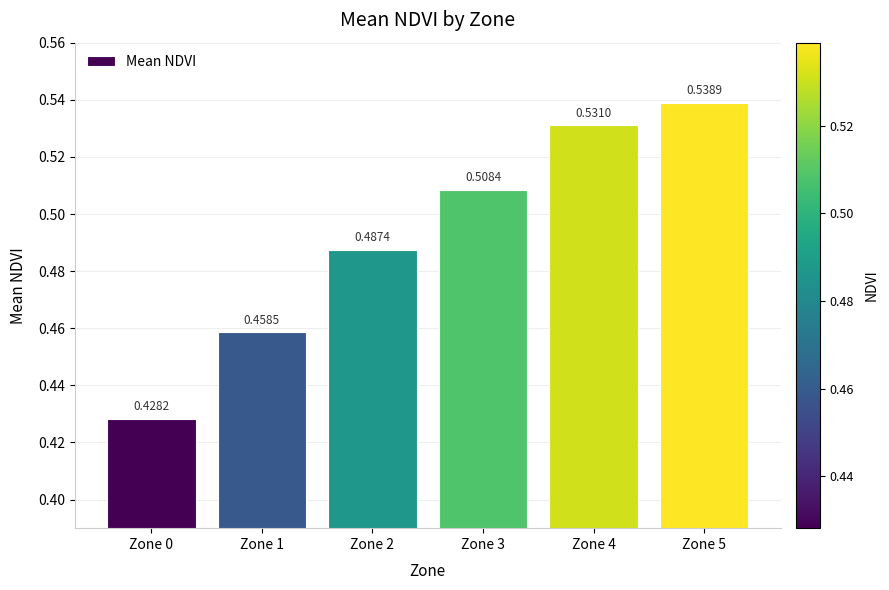

Rank the categories by value from lowest to highest.

Zone 0, Zone 1, Zone 2, Zone 3, Zone 4, Zone 5